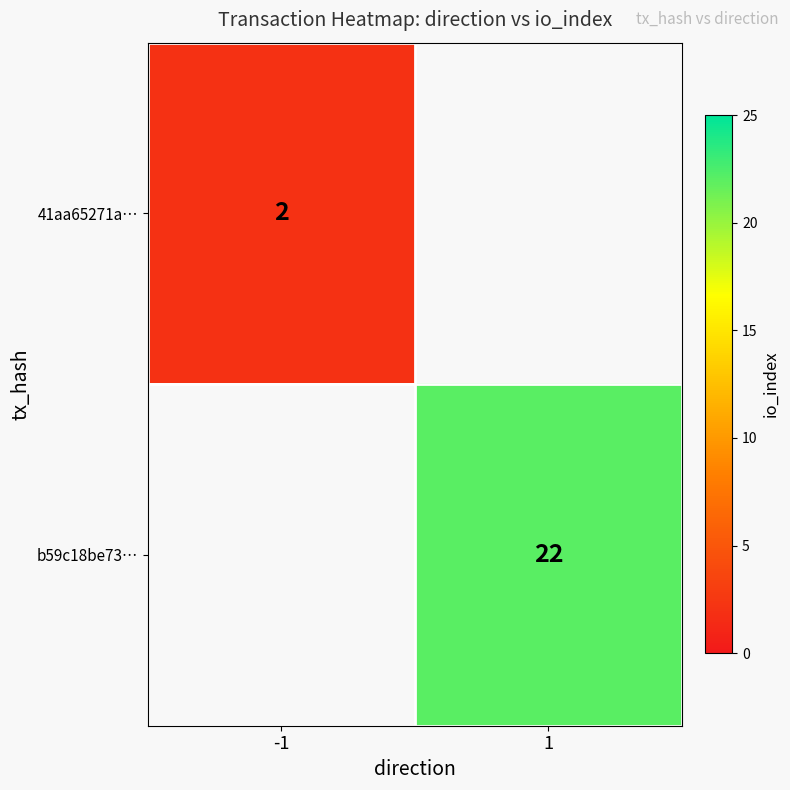

How many series are shown in this chart?

2